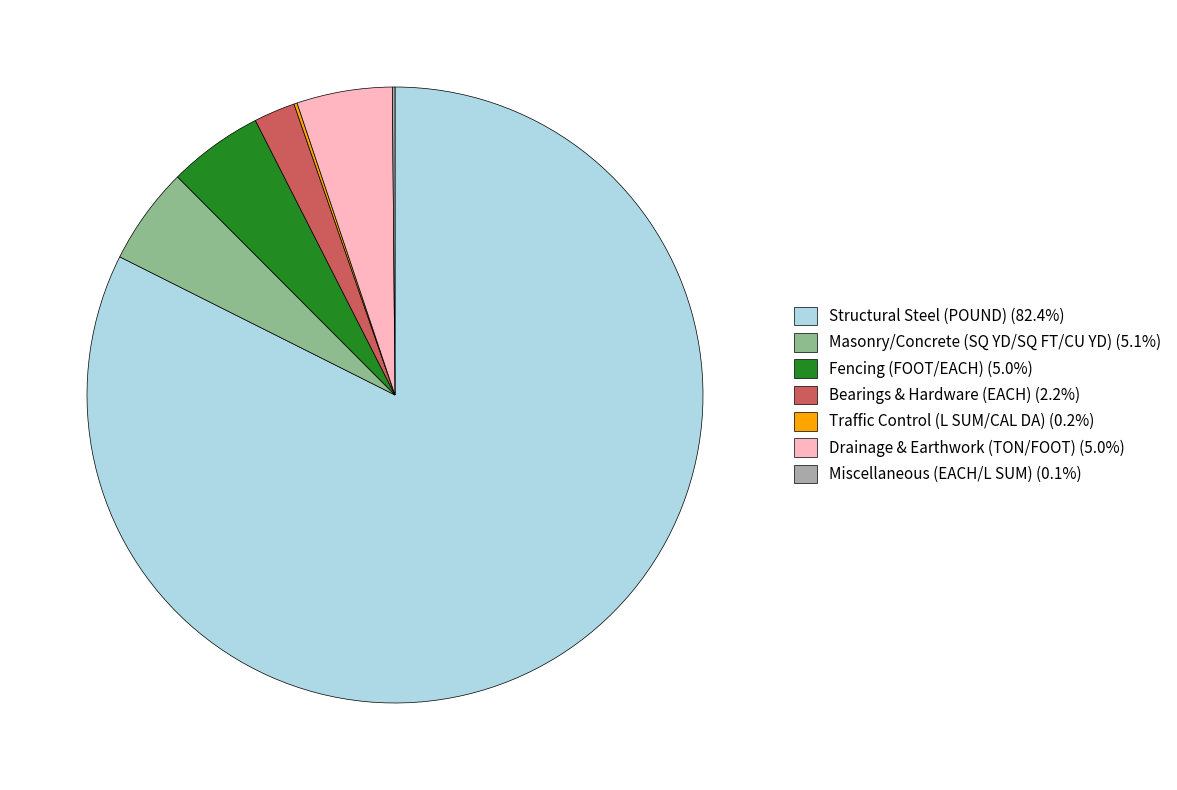

Is there any slice that represents more than half of the pie?

Yes